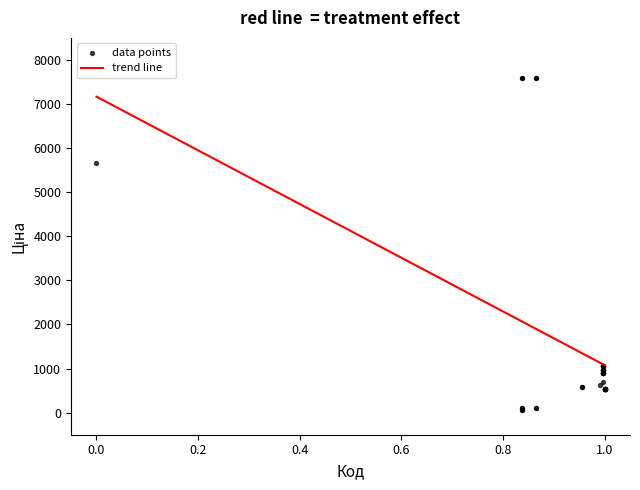

What Y value in the scatter plot is closest to 3826?

5673.8